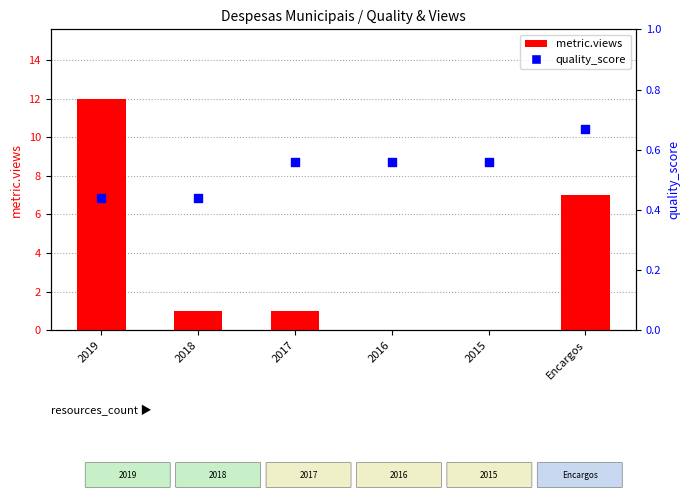

Which series reaches the maximum Y coordinate?

metric.views